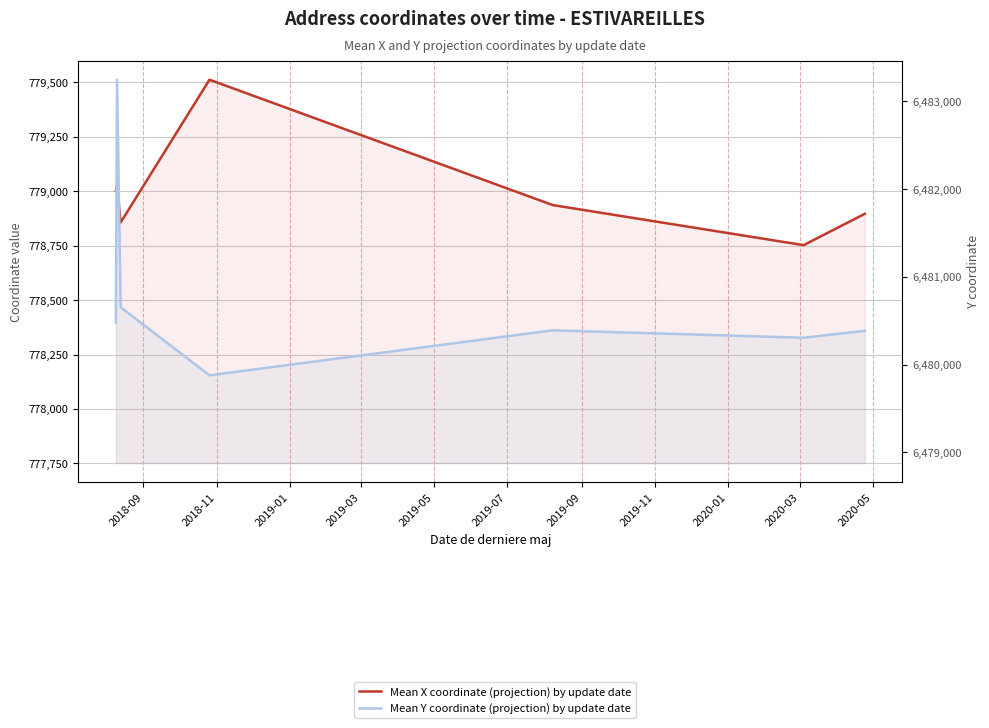

The value of Mean X coordinate (projection) by update date at 2019-09 is 179925.5. True or false?

False